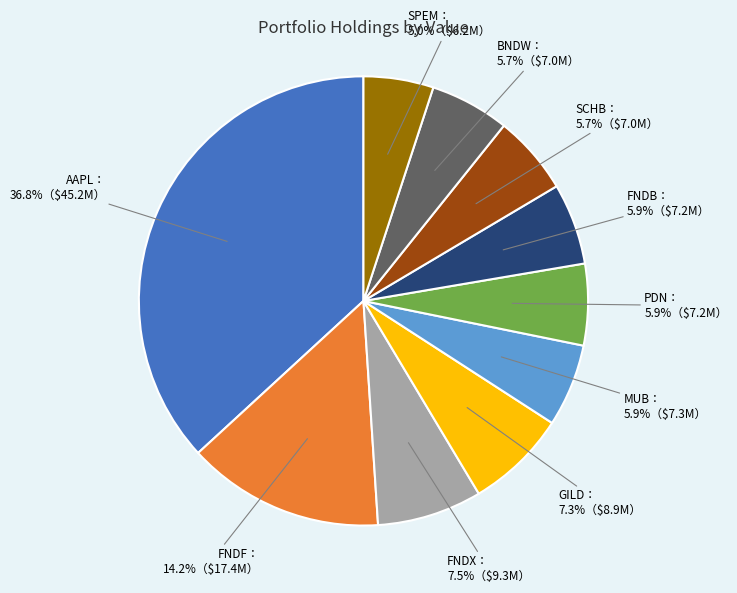

Does any single category account for the majority?

No